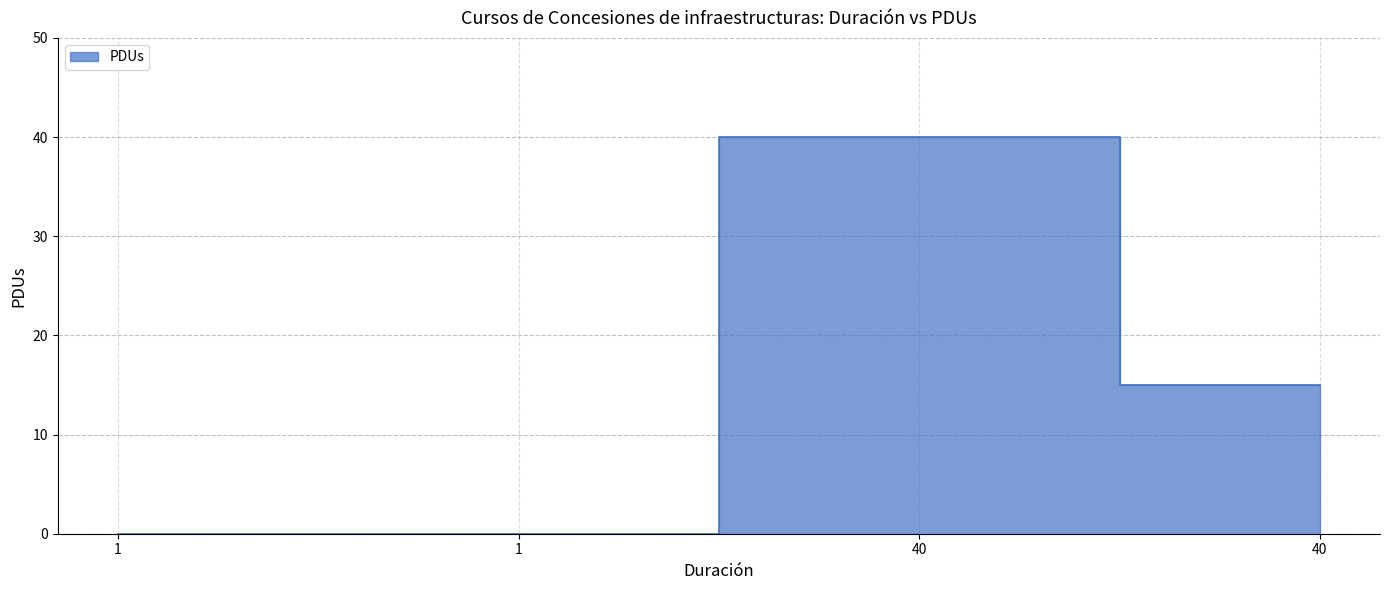

What is the change in value from 1 to 40?

+15